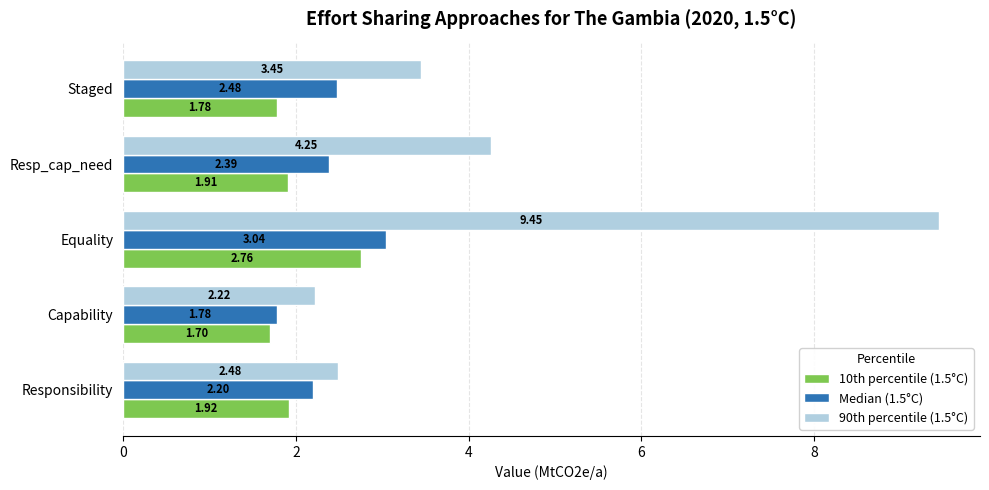

How many values in the Median (1.5°C) series exceed 2?

4